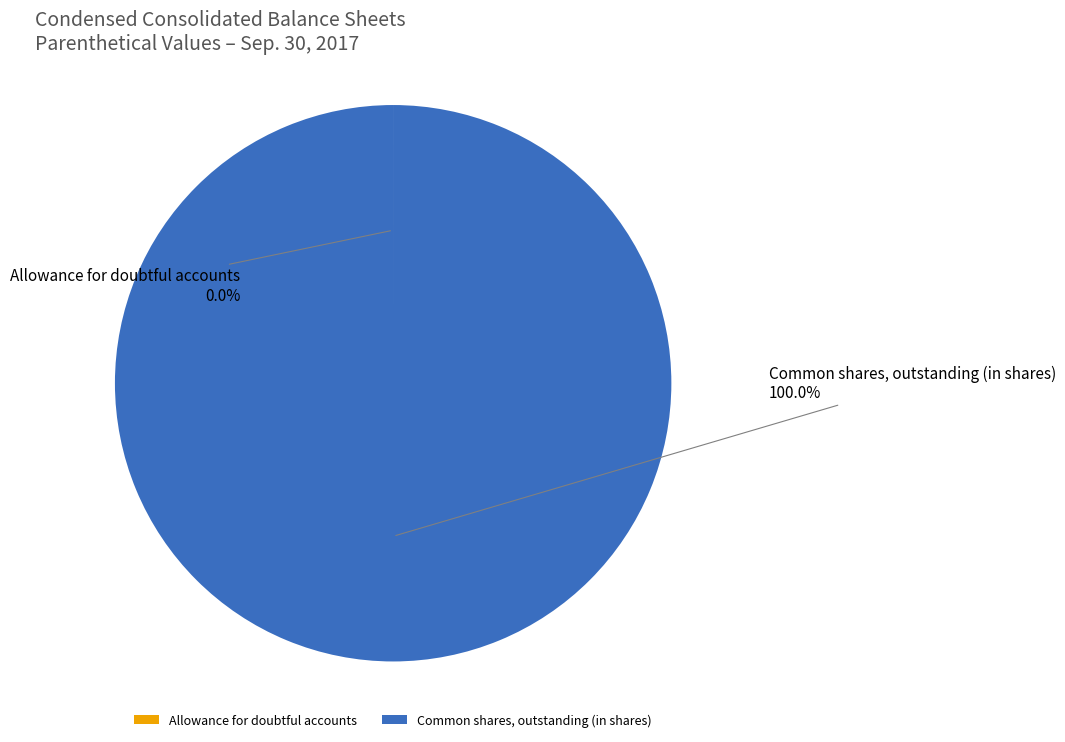

Is there a majority slice in this chart?

Yes